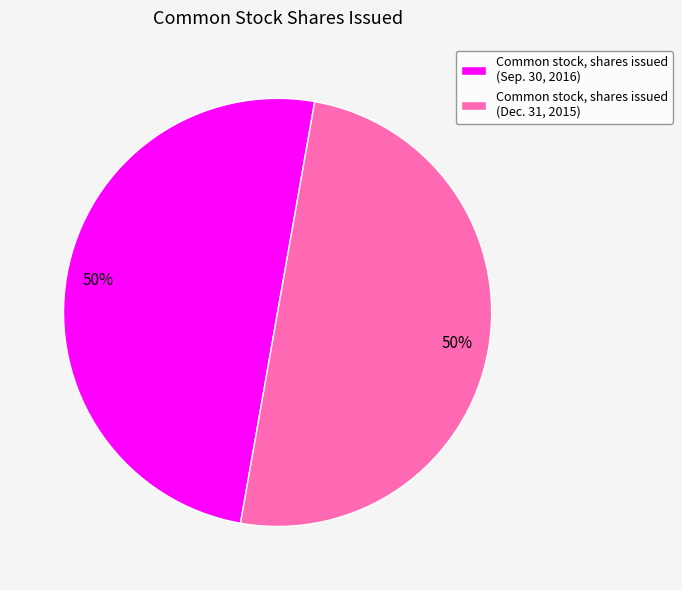

How many segments does this pie chart have?

2